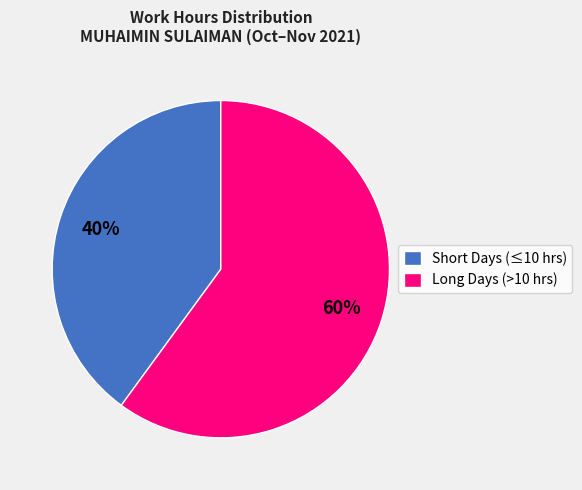

To the nearest percent, what portion does Long Days (>10 hrs) represent?

60%